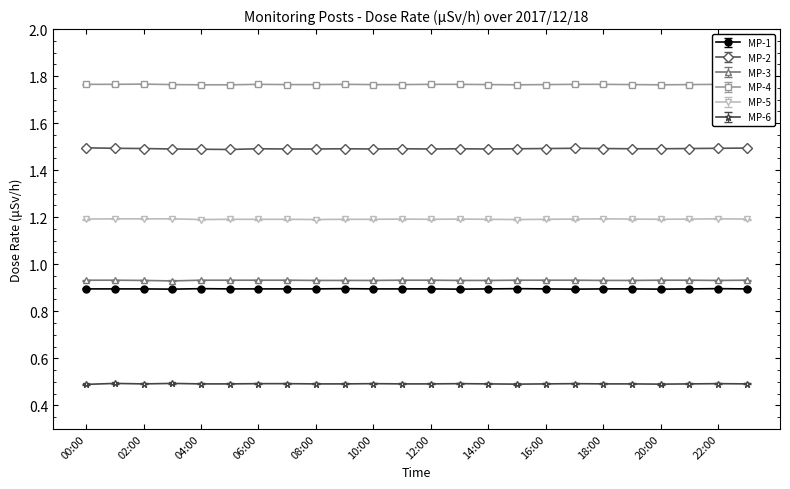

What is the total value across all series at 02:00?

6.8